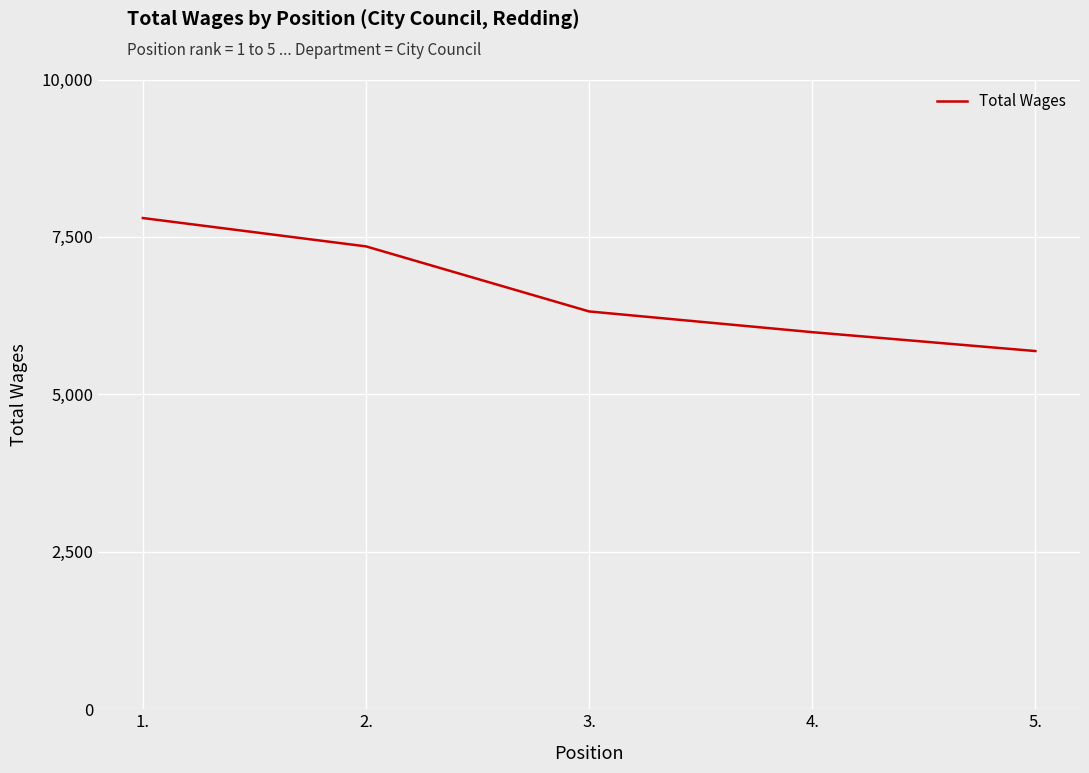

Count the values in the range 5988 to 7350.

3